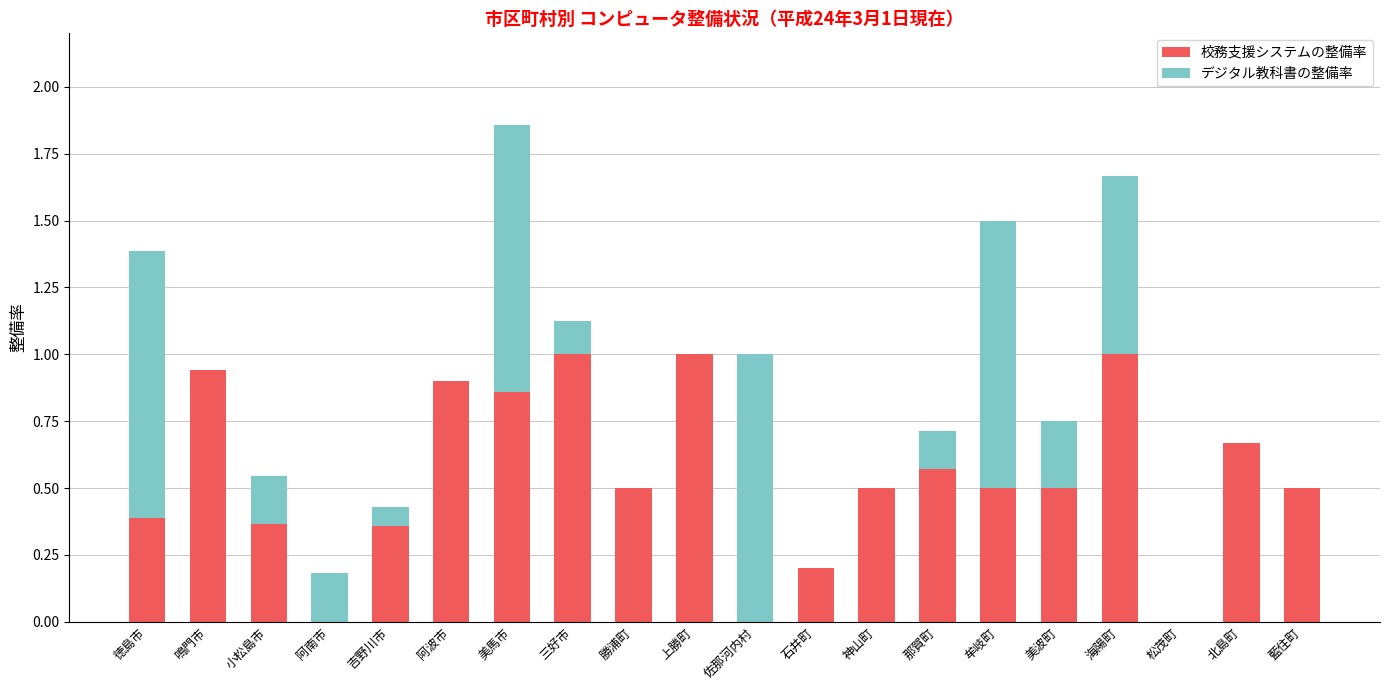

At which category is the sum across all series the highest?

美馬市